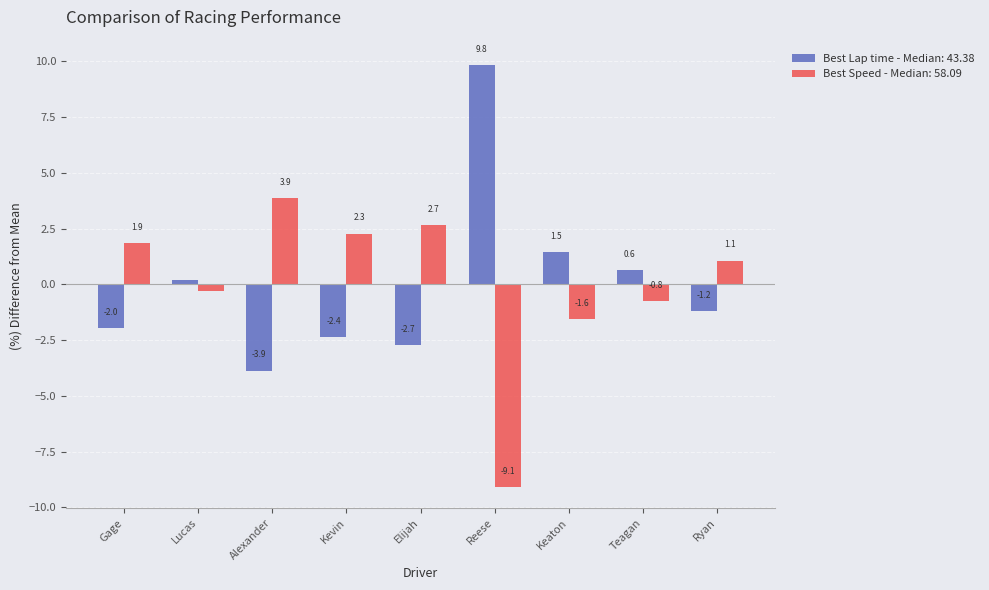

What are all the series names shown in the legend?

Best Lap time - Median: 43.38, Best Speed - Median: 58.09